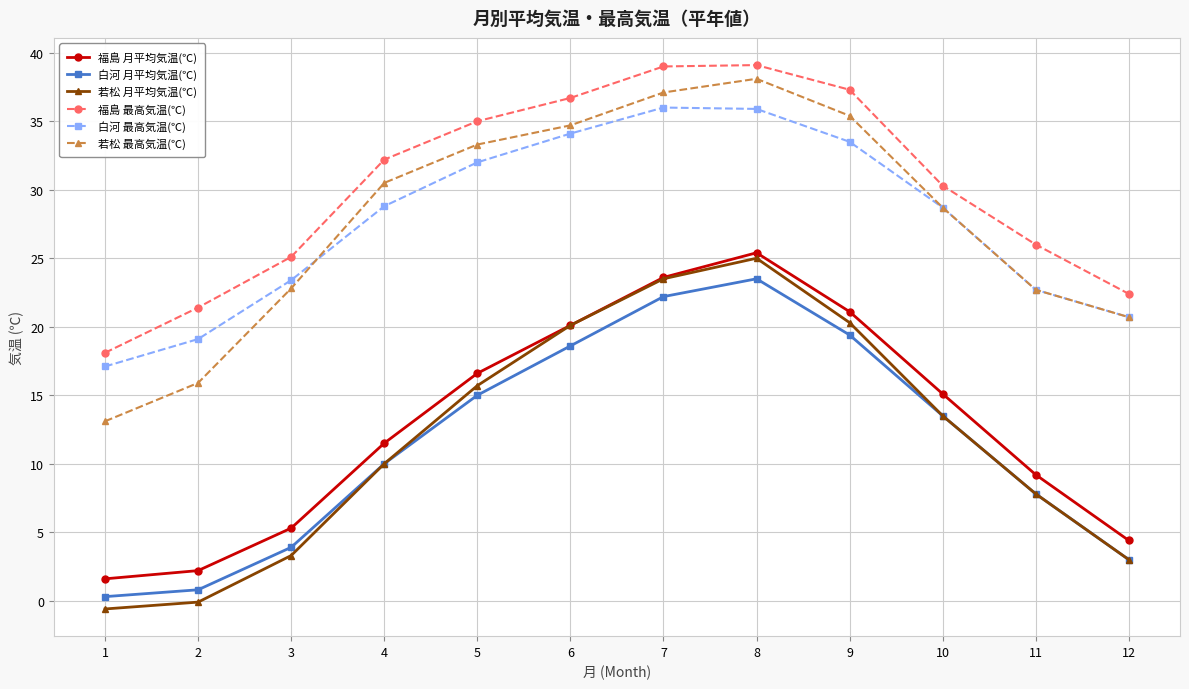

Does the chart have visible grid lines?

Yes